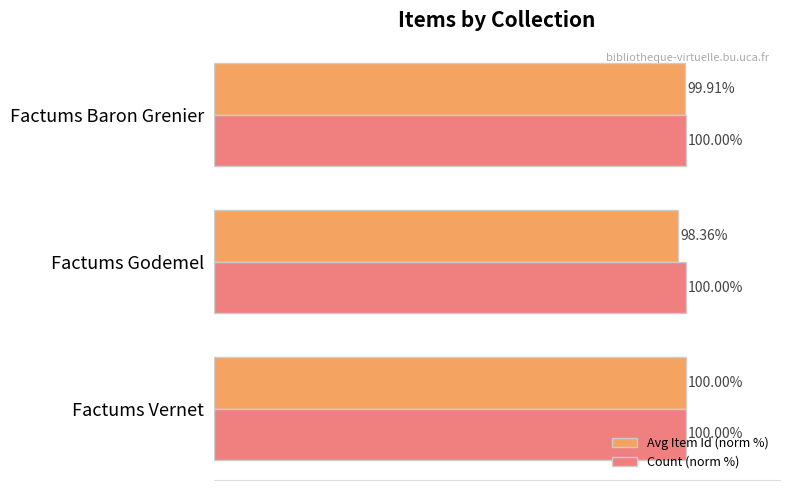

Which series has the largest range (max minus min)?

Avg Item Id (norm %)